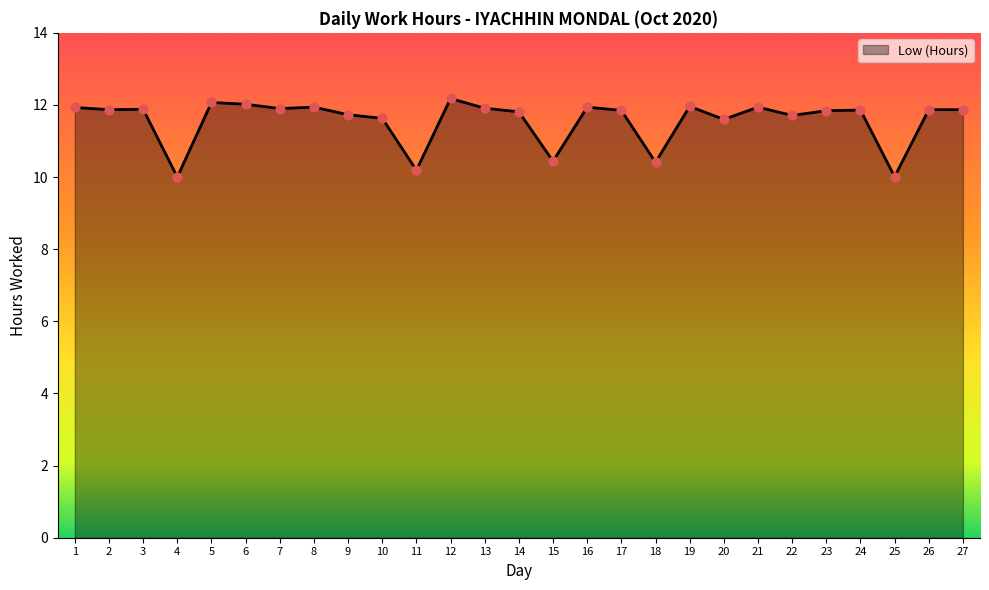

What is the change in value from 4 to 19?

+2.0